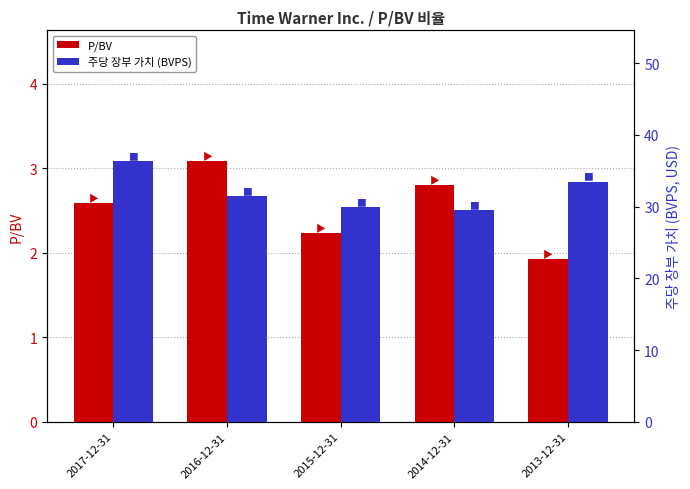

How many values in the 주당 장부 가치 (BVPS) series are below 31?

2